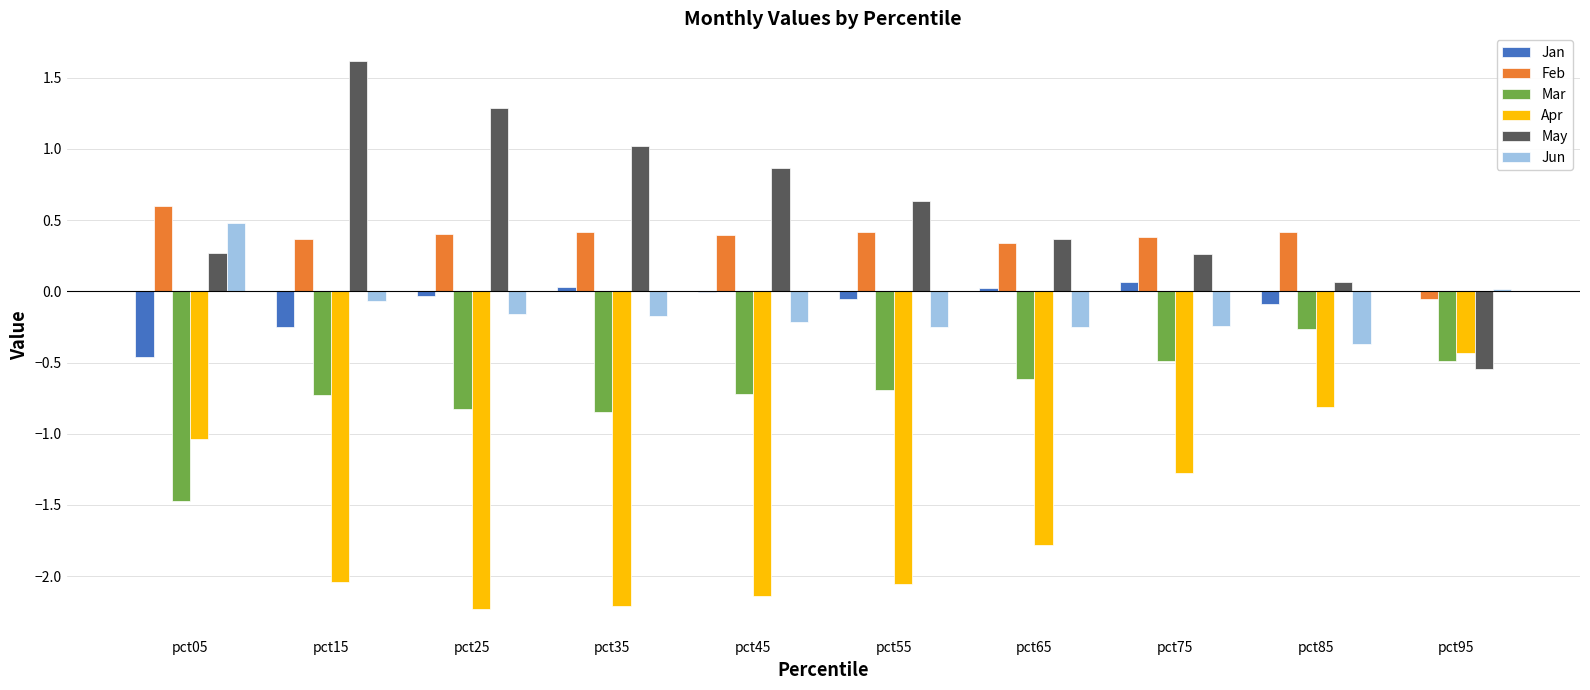

Where is May nearest to the value 0?

pct85